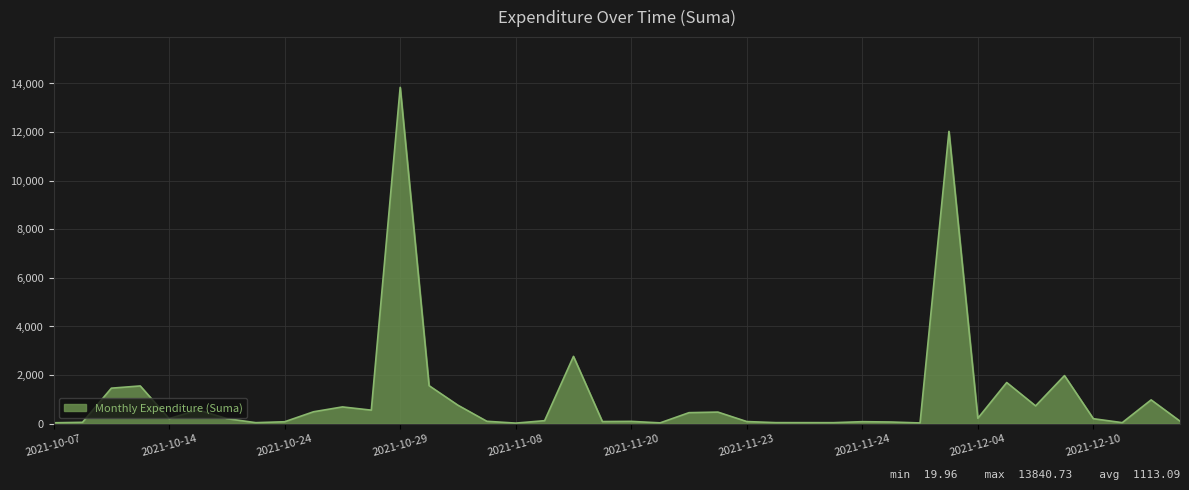

What is the maximum value shown in the chart?

13840.7